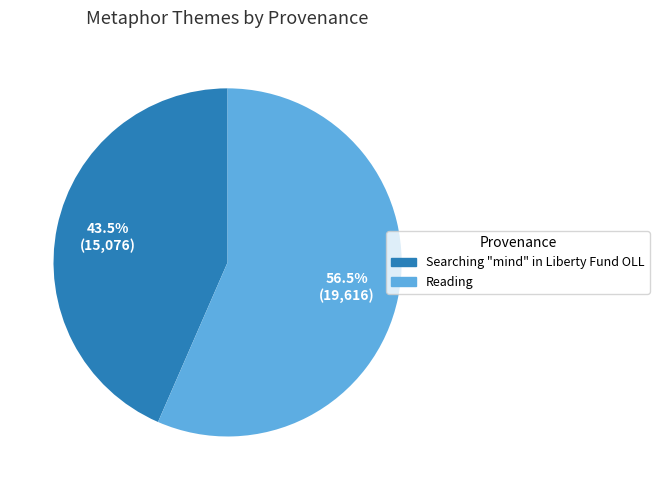

What is the ratio of the value at Searching "mind" in Liberty Fund OLL to the value at Reading?

0.8